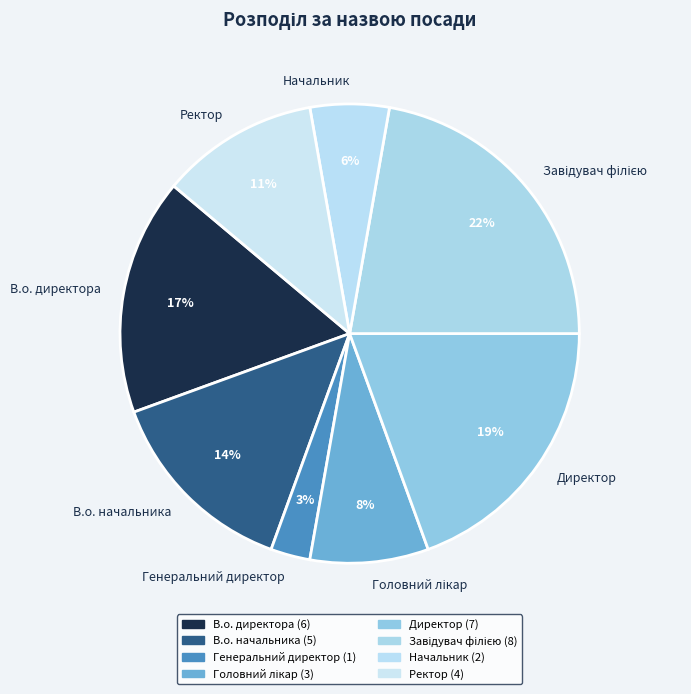

The В.о. начальника slice represents 14% of the pie. True or false?

True